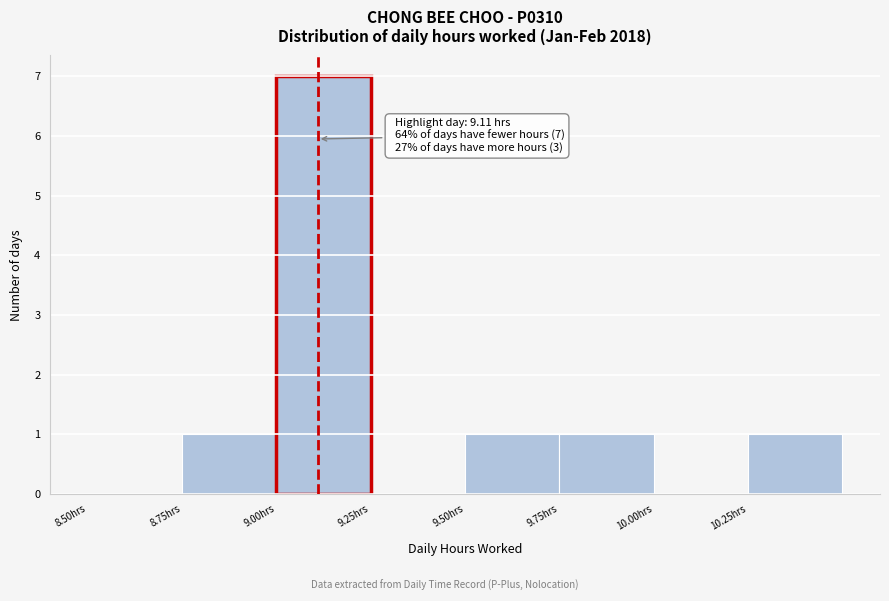

Over which range of the x-axis is the bar tallest?

9.00 to 9.25